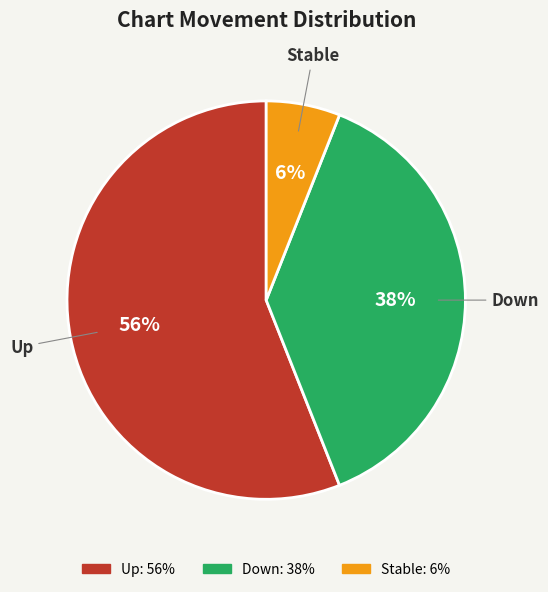

To the nearest percent, what is the difference between the largest and smallest slice percentages?

50%